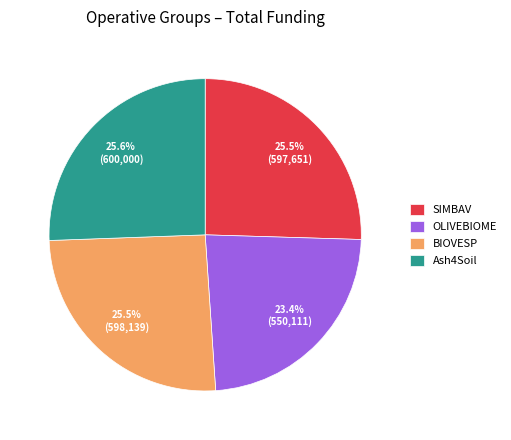

What is the ratio of the value at OLIVEBIOME to the value at Ash4Soil?

0.9